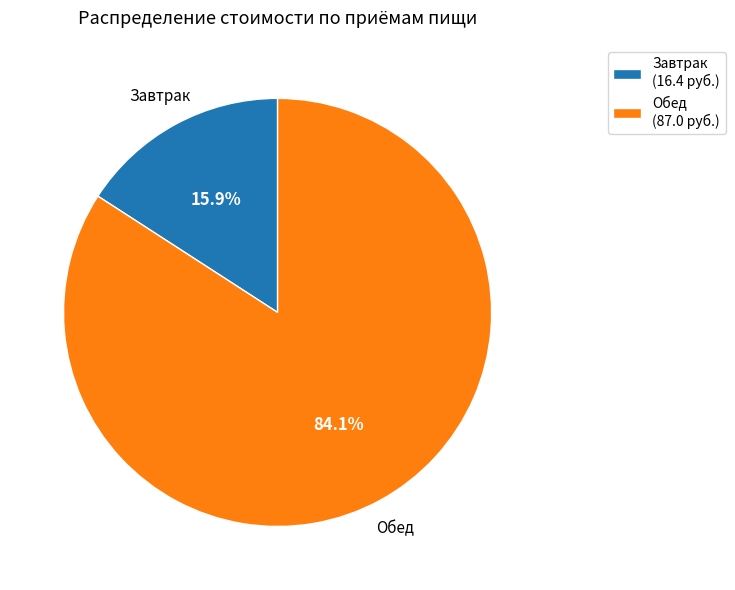

Combined, do Завтрак and Обед account for over 50%?

Yes